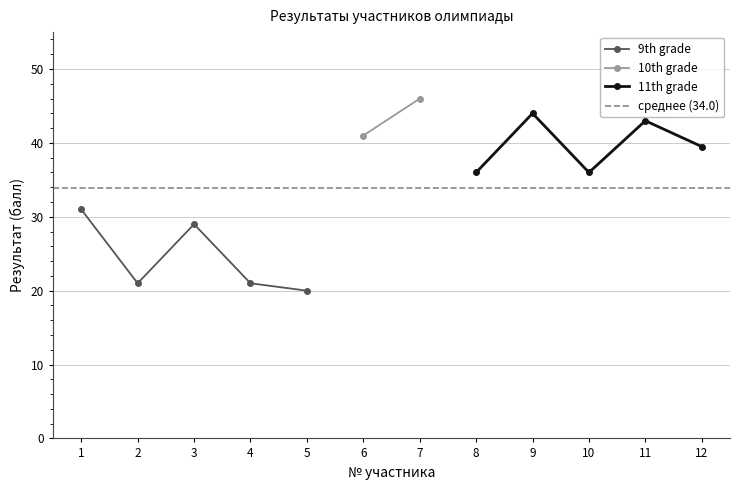

What value does the 11th grade series have at 8?

36.0